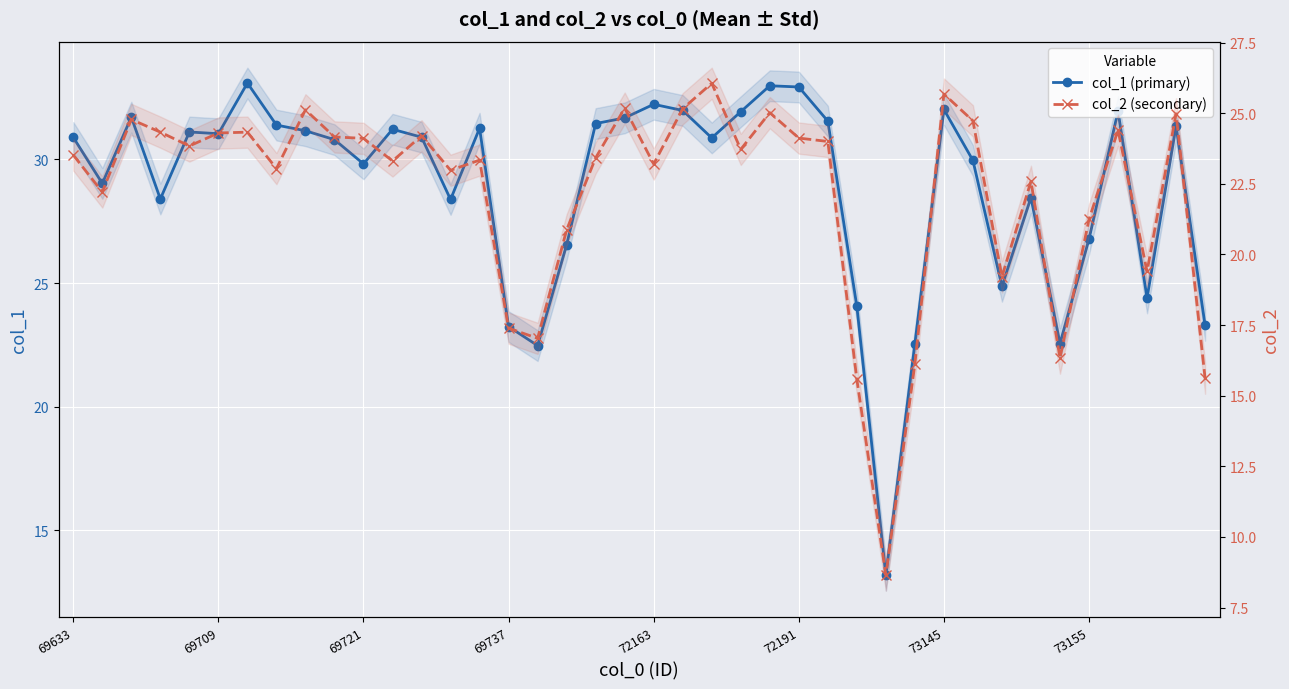

What is the sum of the col_1 (primary) values at 33 and 26?

60.0